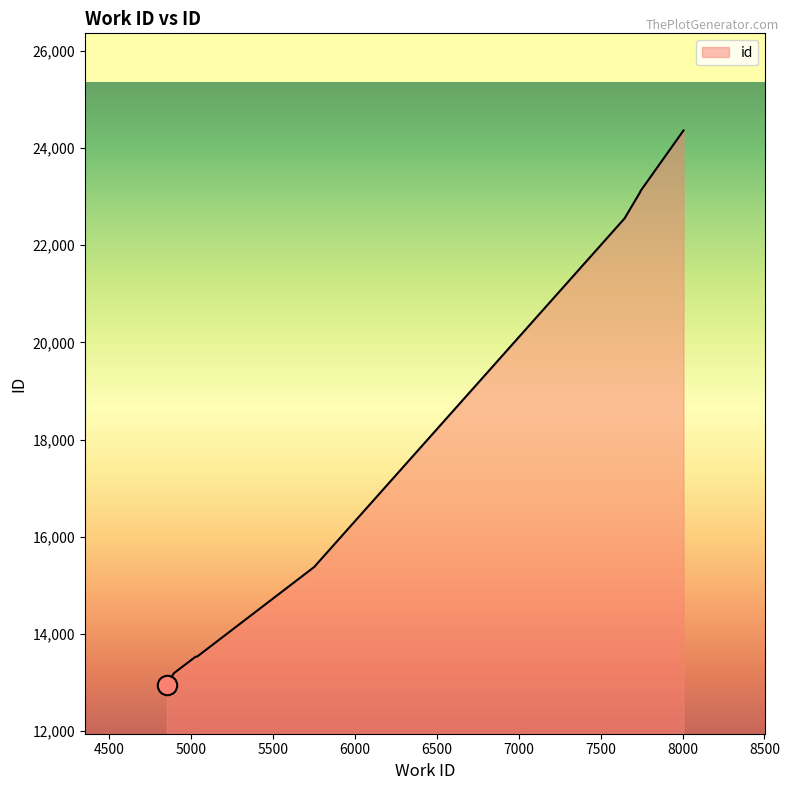

List the labels in order of value, smallest first.

4852, 4895, 5028, 5037, 5751, 7644, 7645, 7743, 7743, 8006